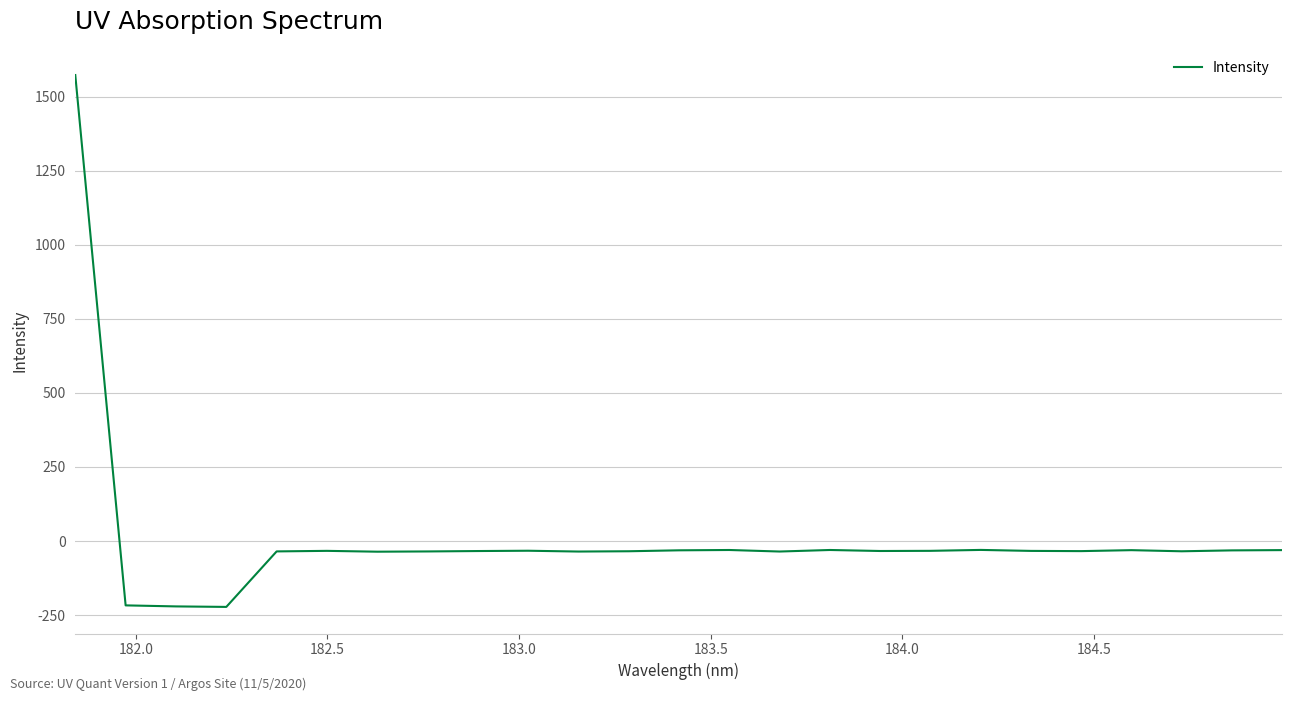

What is the smallest value displayed?

-222.3